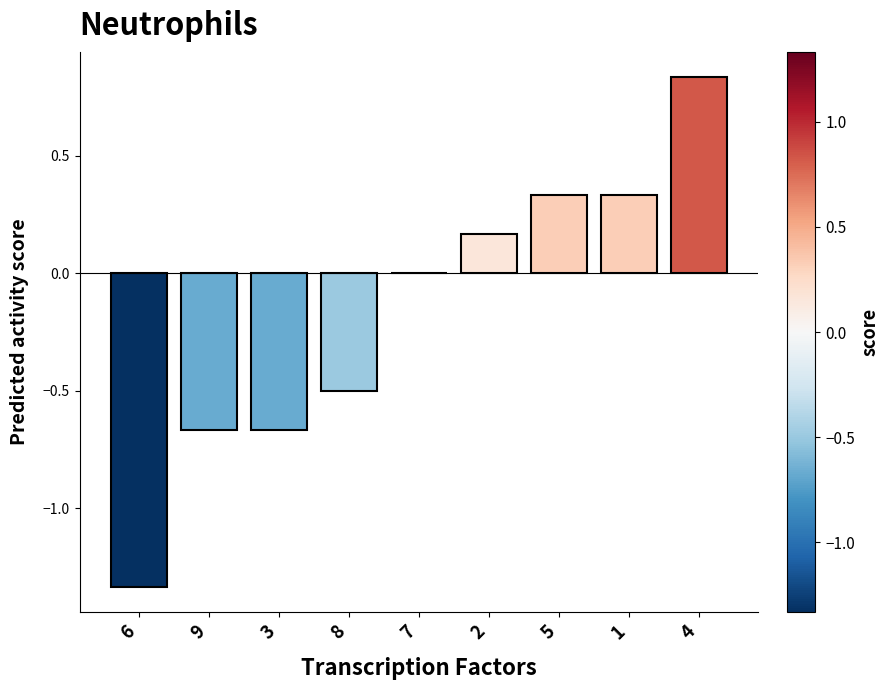

Which category has the highest value across all series?

4